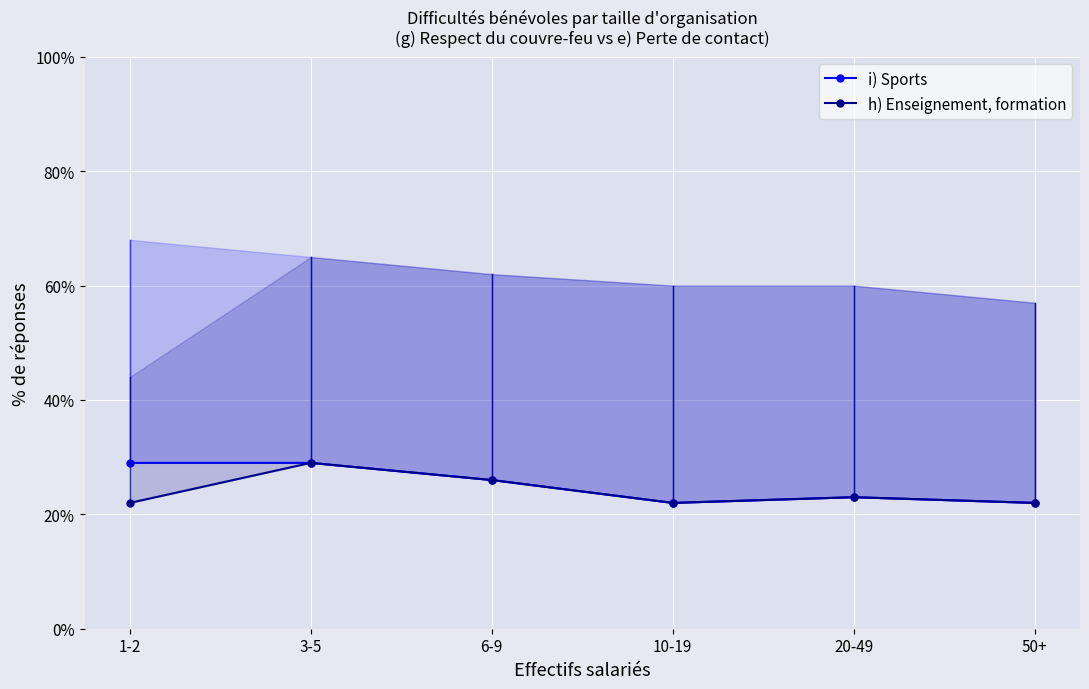

Is it true that h) Enseignement, formation equals 6 at 6-9?

False